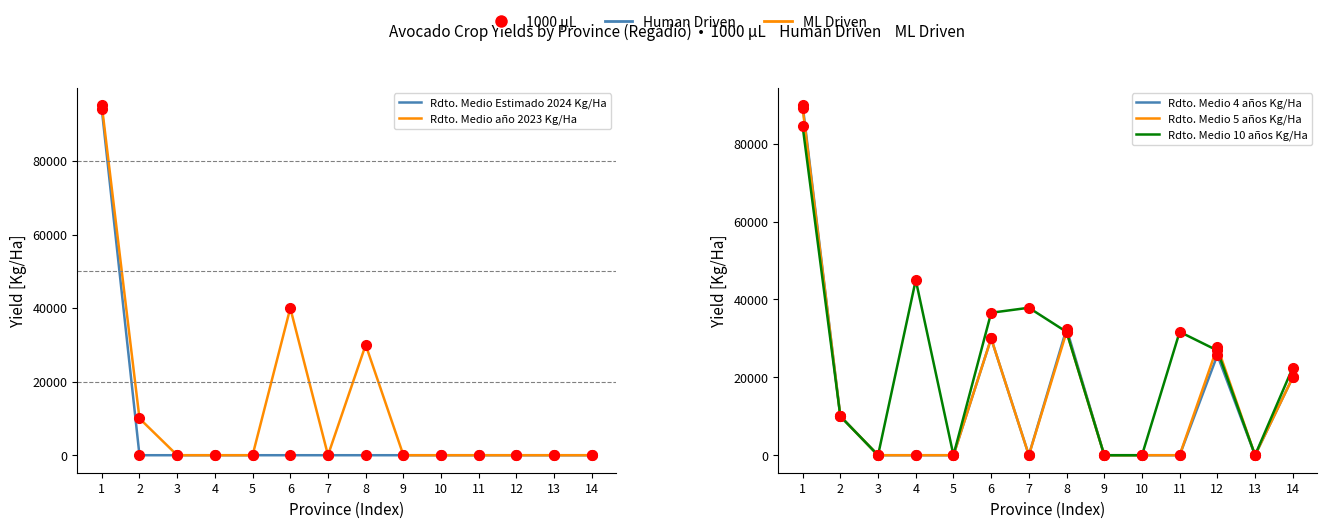

How many data points does each series have?

14